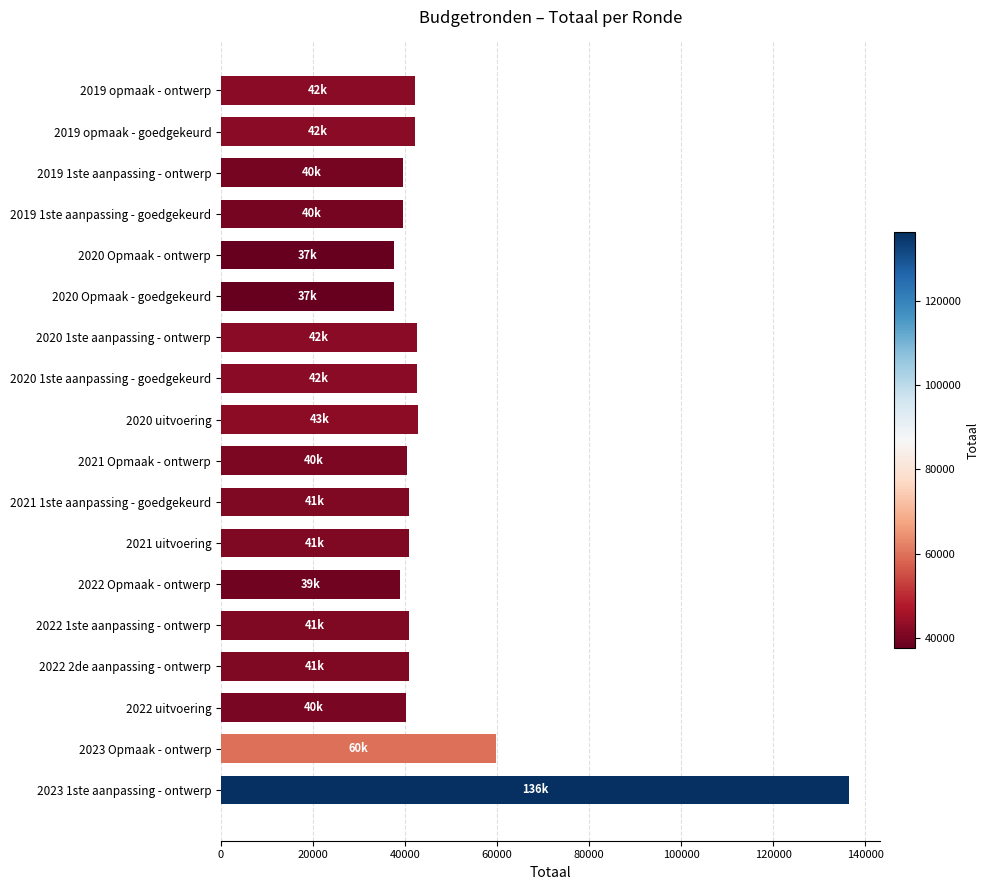

Is it true that the value at 2020 1ste aanpassing - goedgekeurd is 42489?

True